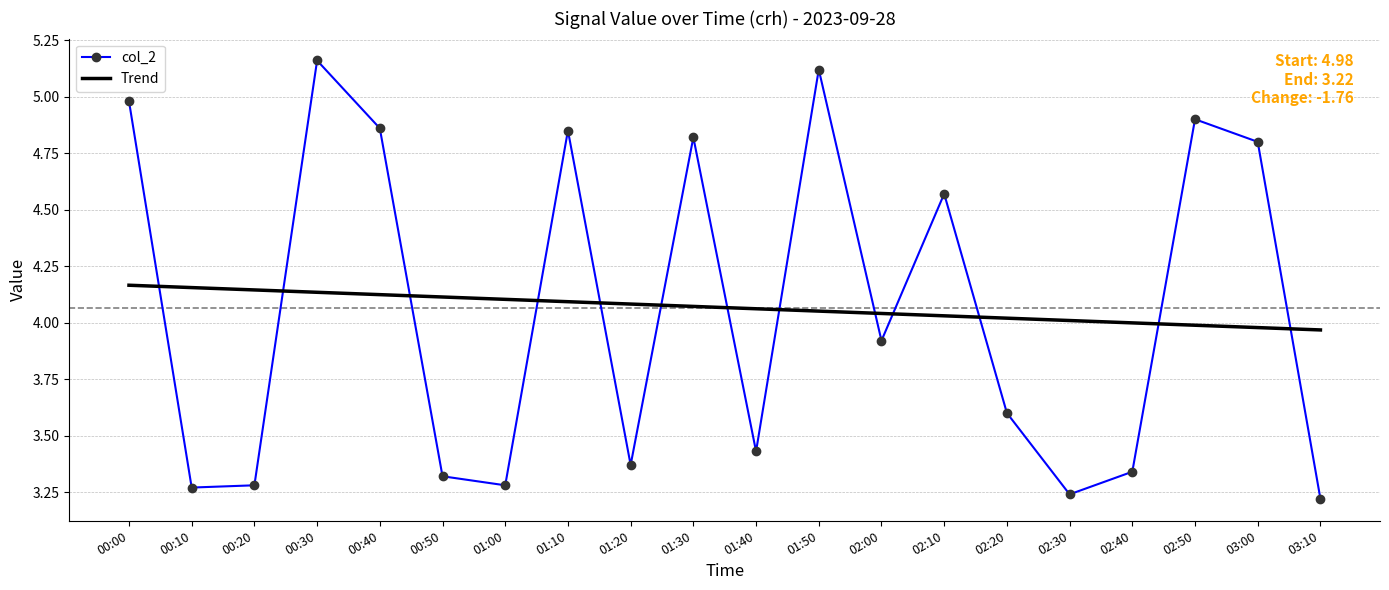

Is it true that col_2 equals 3.1 at 02:50?

False